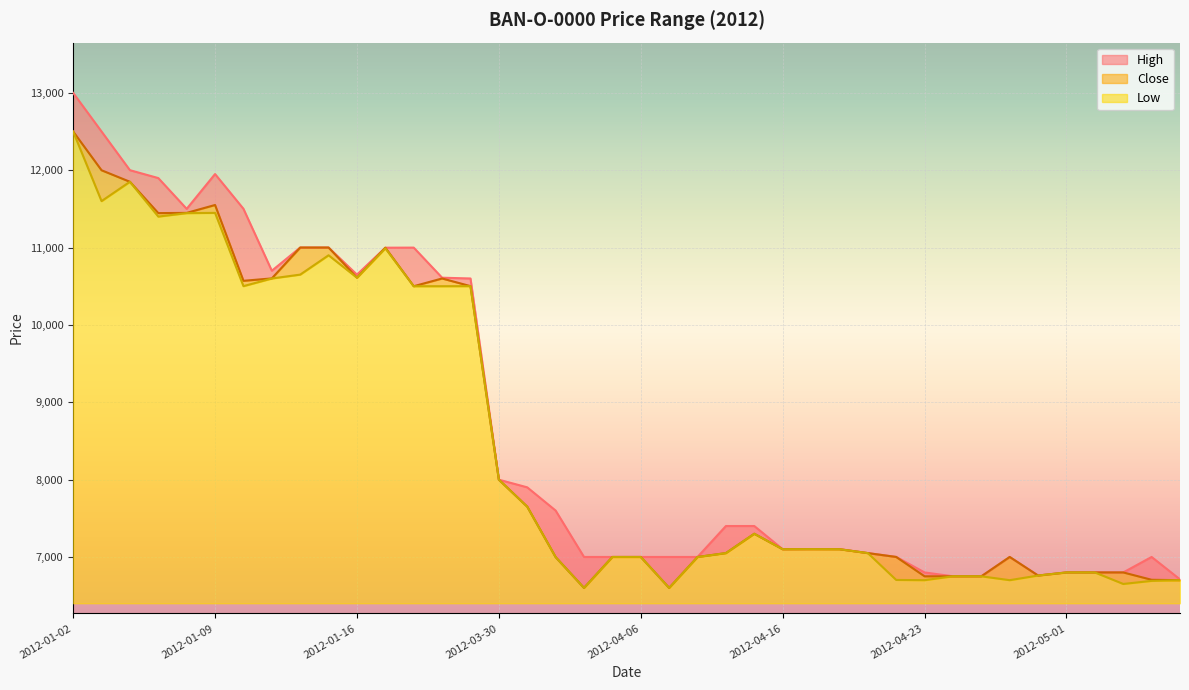

How many series are shown in this chart?

3